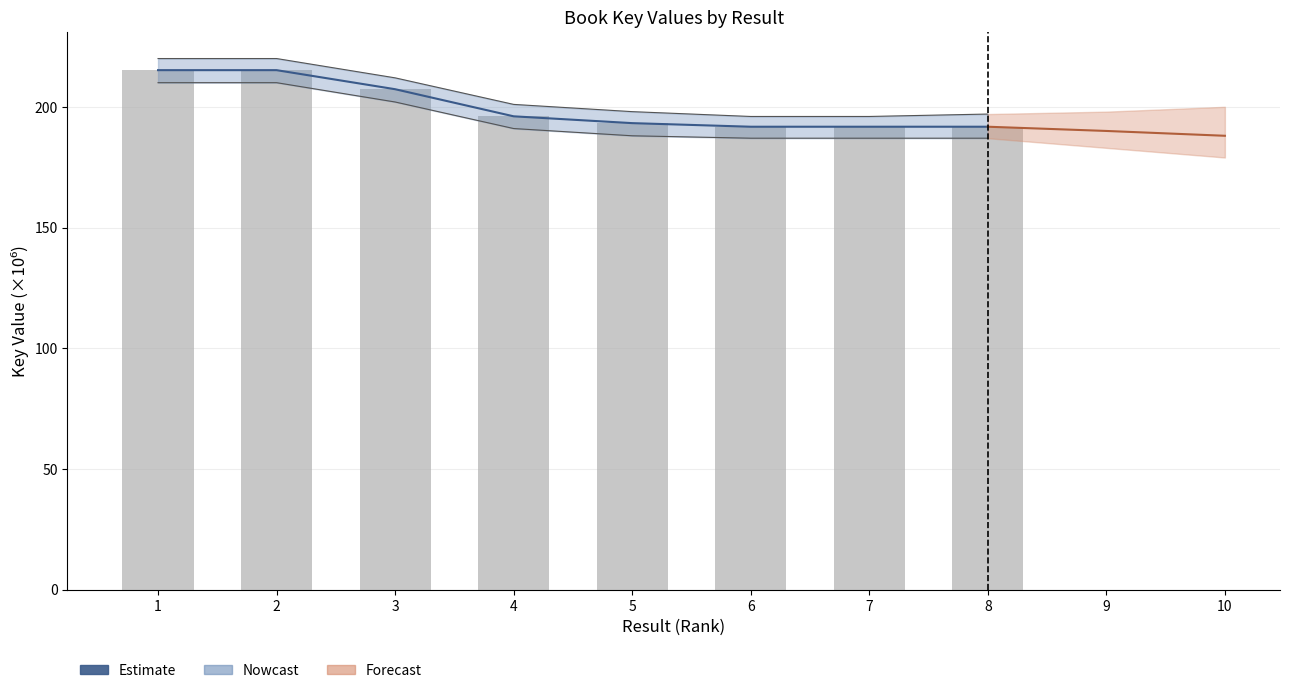

Between 7 and 3, which is larger?

3